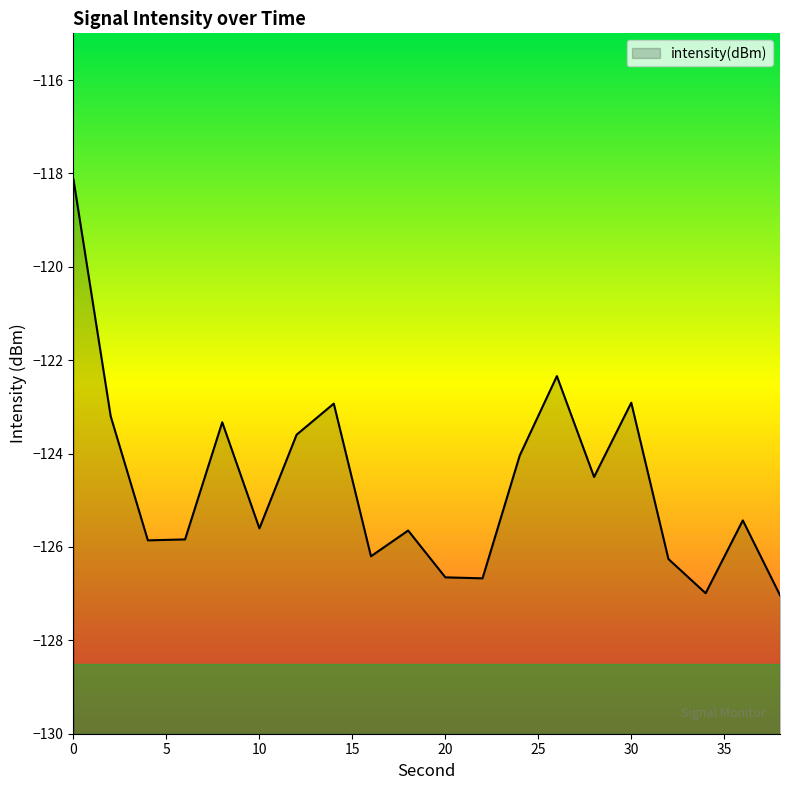

Is it true that the value at 28 is -71.5?

False